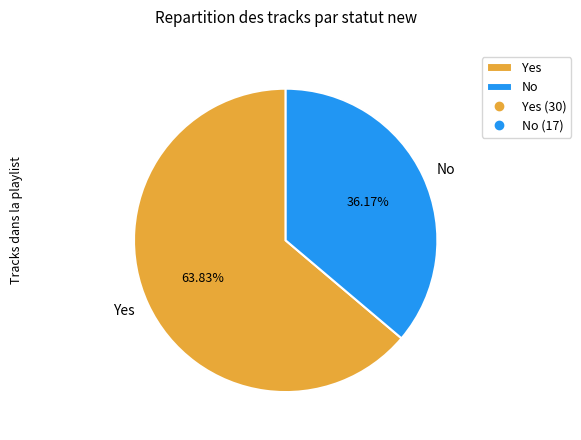

Between No and Yes, which is larger?

Yes